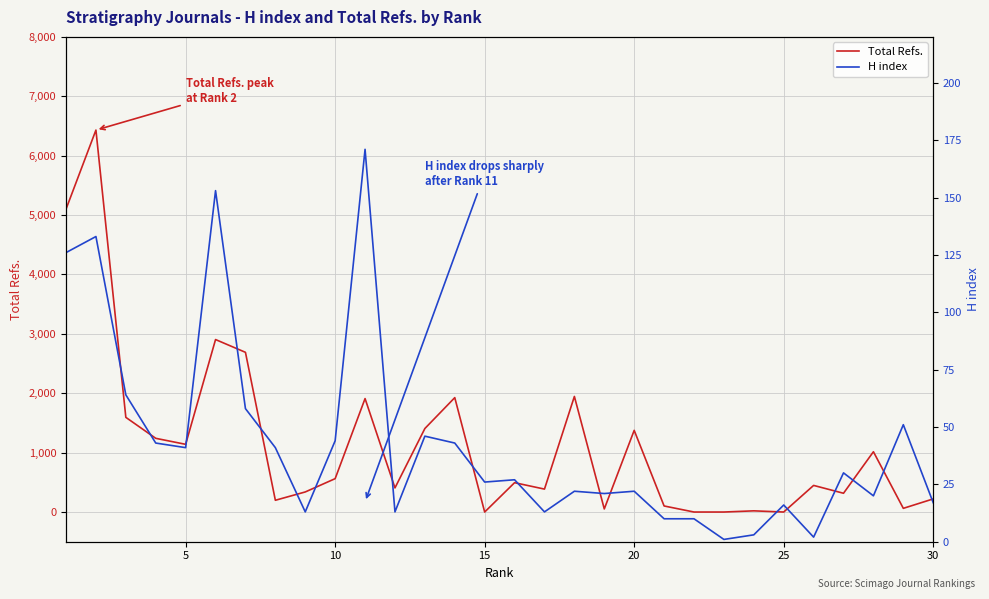

What is the lowest value of the H index series?

1